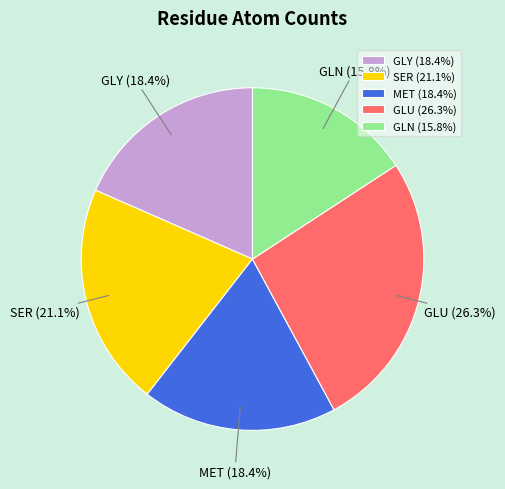

Is MET the majority of the pie?

No